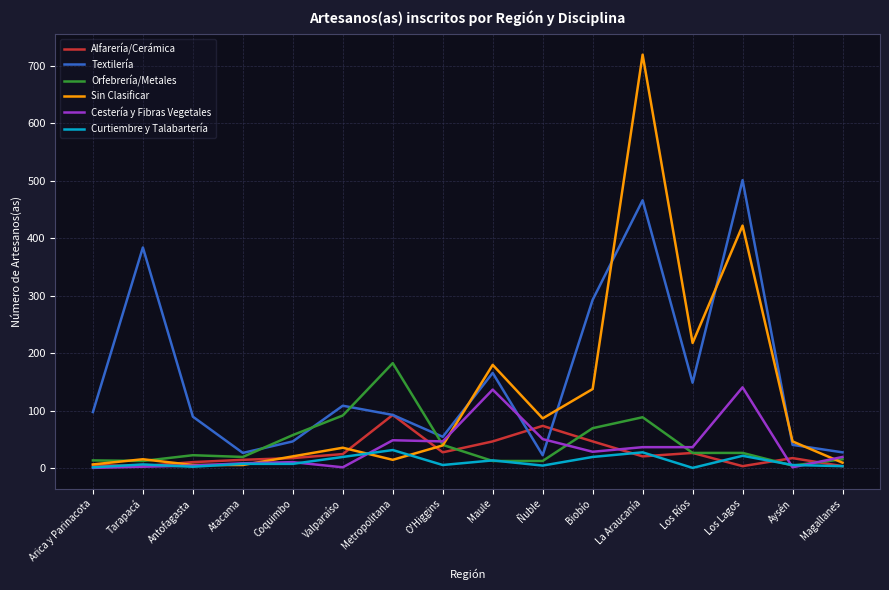

Which series has the largest total across all categories?

Textilería